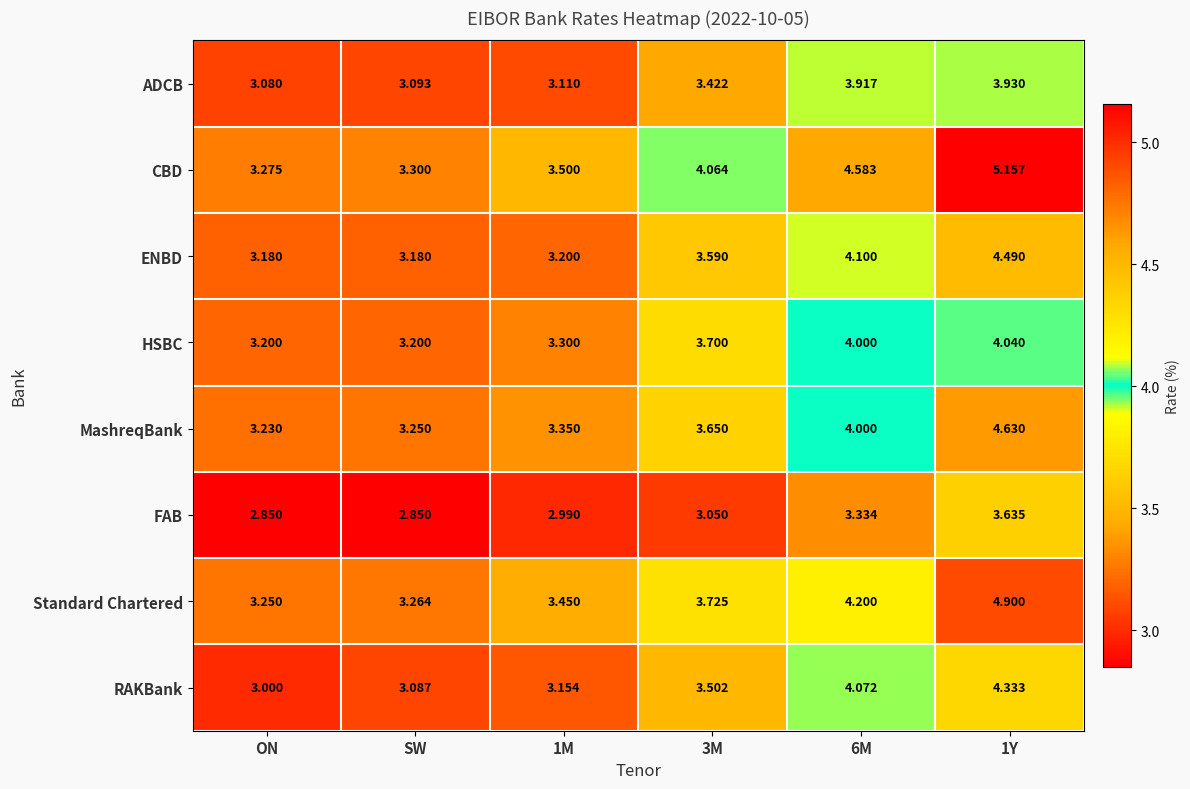

Is the value of RAKBank at 6M greater than the value of CBD at 6M?

No